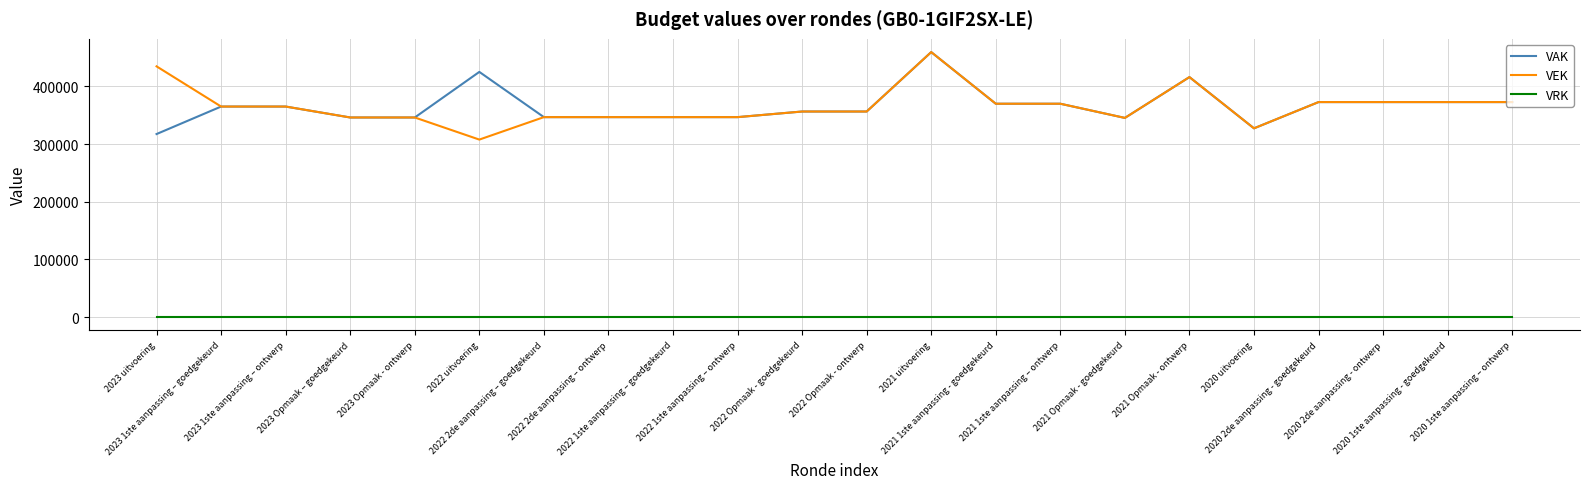

True or false: VRK and VEK cross at least once.

False